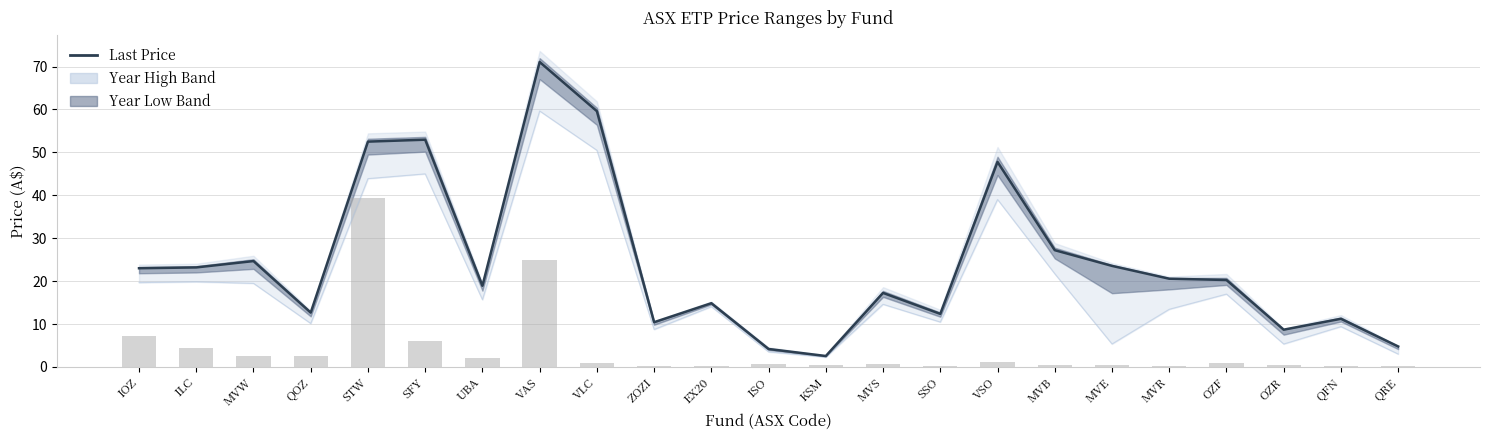

Rank the categories by value from lowest to highest.

KSM, ISO, QRE, OZR, ZOZI, QFN, SSO, QOZ, EX20, MVS, UBA, OZF, MVR, IOZ, ILC, MVE, MVW, MVB, VSO, STW, SFY, VLC, VAS